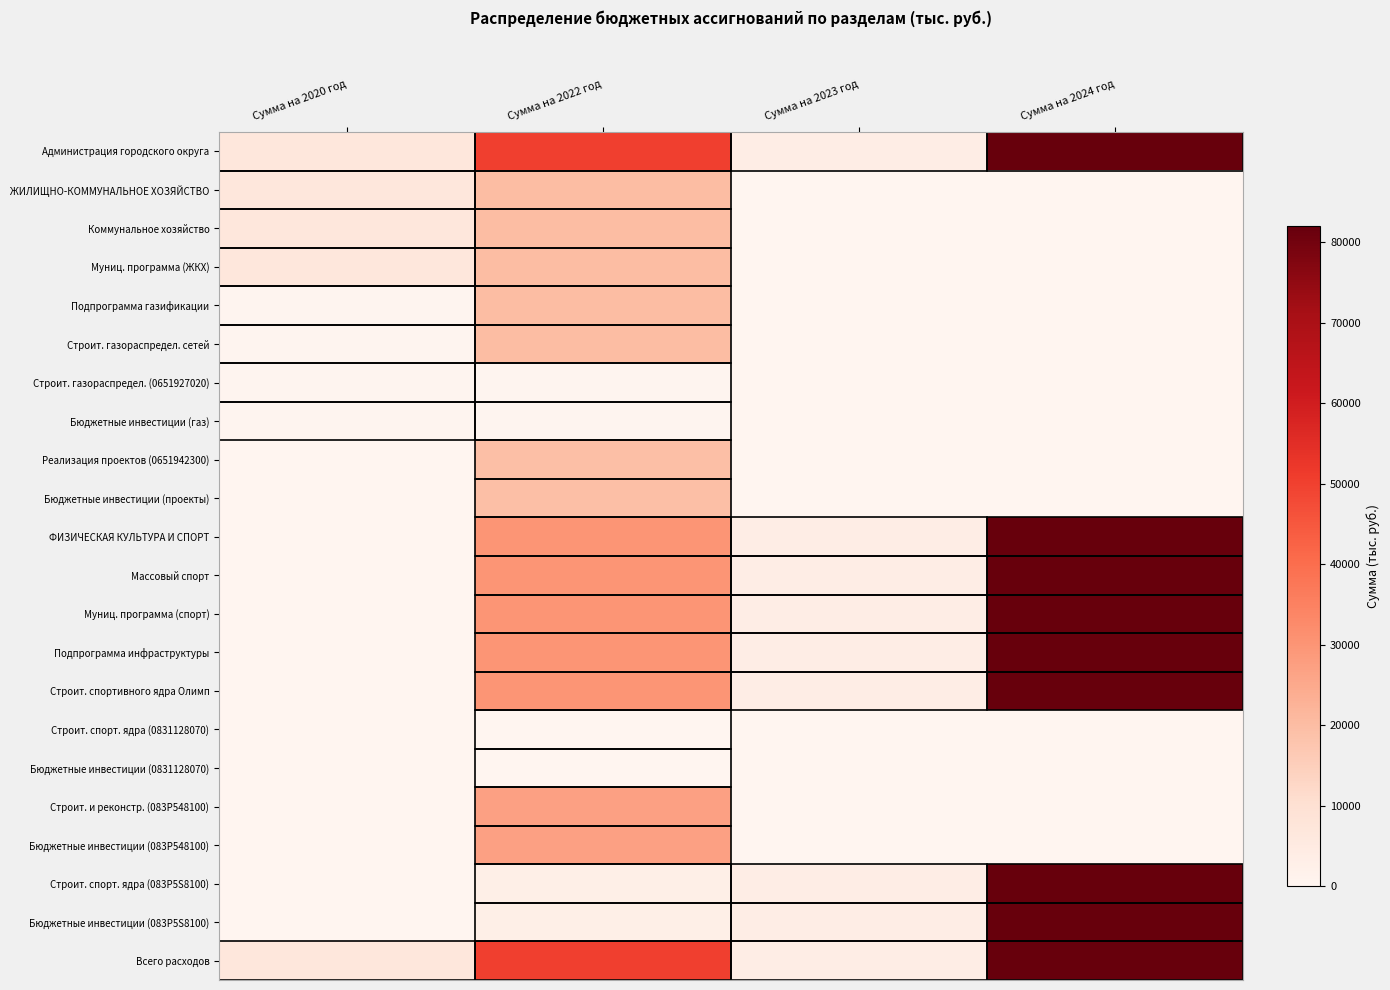

Between Сумма на 2023 год and Сумма на 2024 год, which series saw the biggest shift?

Администрация городского округа